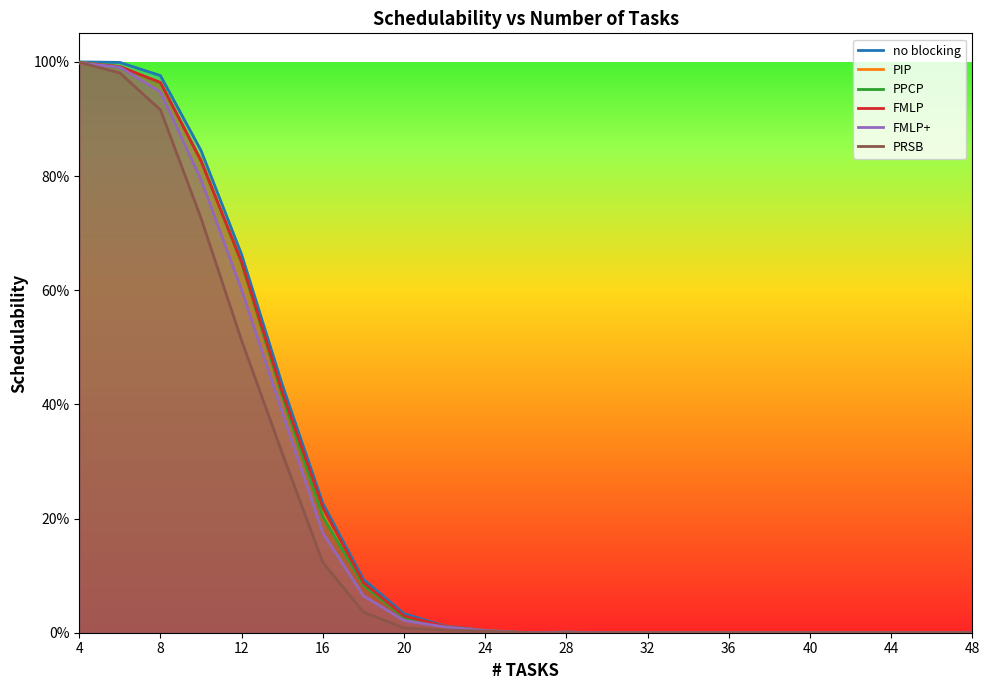

Does the chart display data point markers on the line(s)?

No